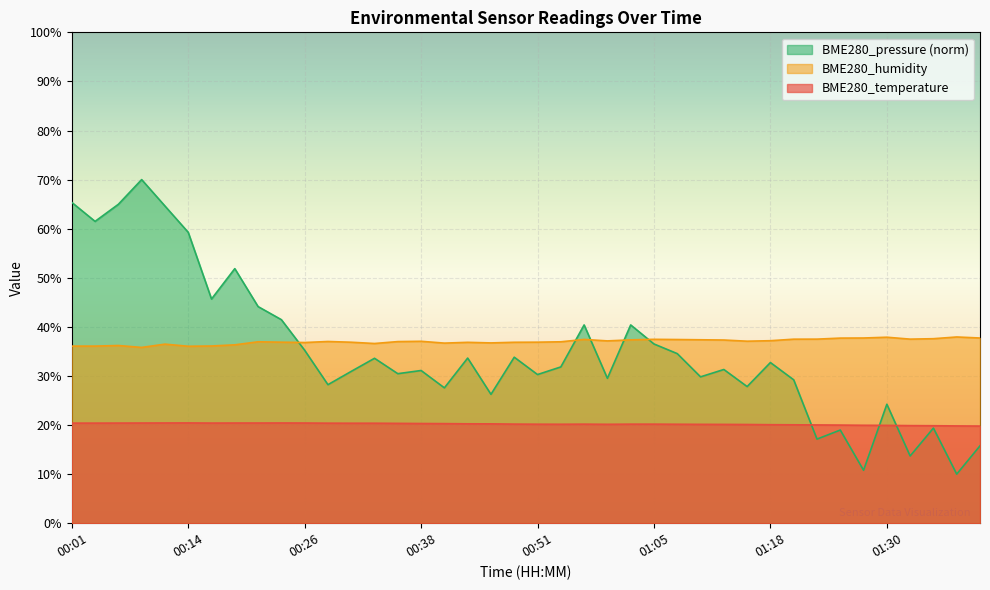

Which series ends up on top after the final intersection of BME280_temperature and BME280_pressure_norm?

BME280_temperature